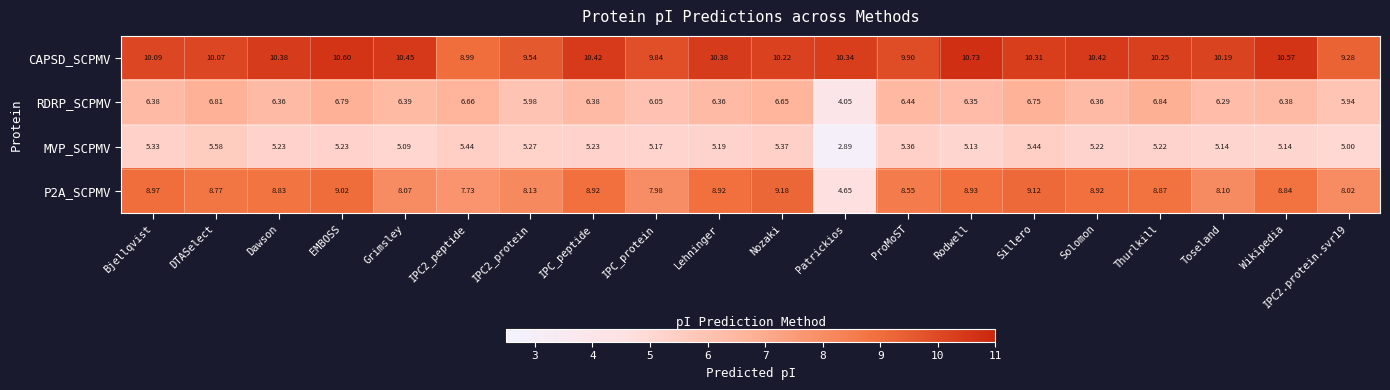

Between EMBOSS and Lehninger, which series saw the biggest shift?

RDRP_SCPMV